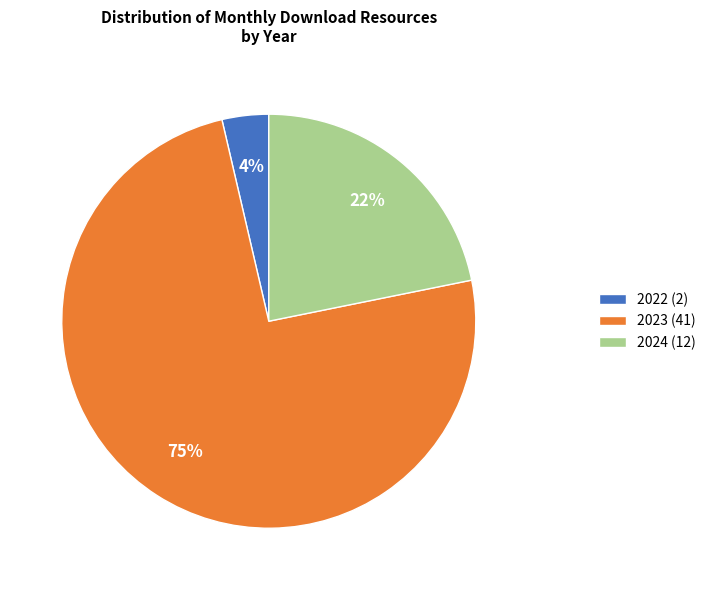

Is the sum of 2024 (12) and 2023 (41) greater than half?

Yes